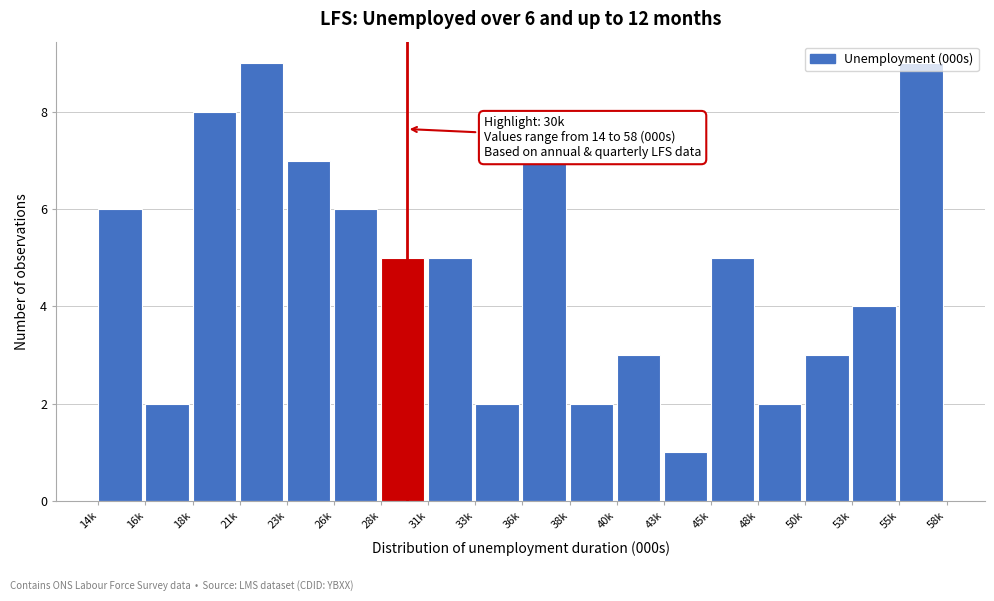

Between 40k and 18k, which is larger?

18k